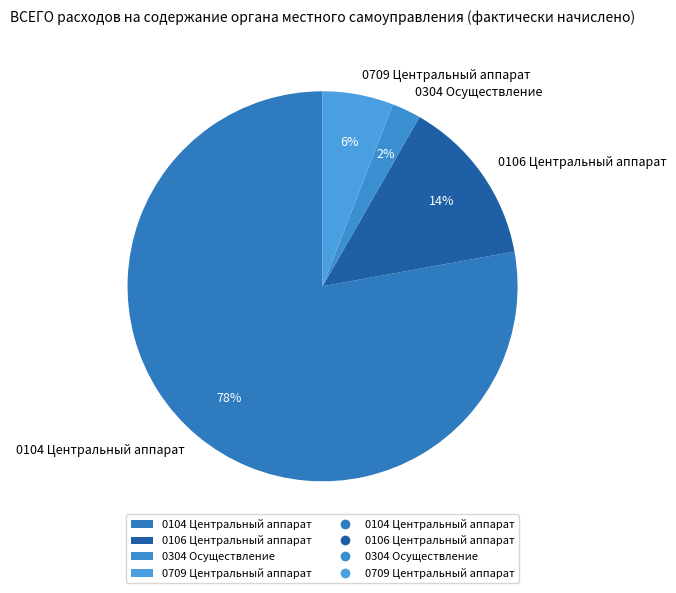

The 0106 Центральный аппарат slice represents 3% of the pie. True or false?

False